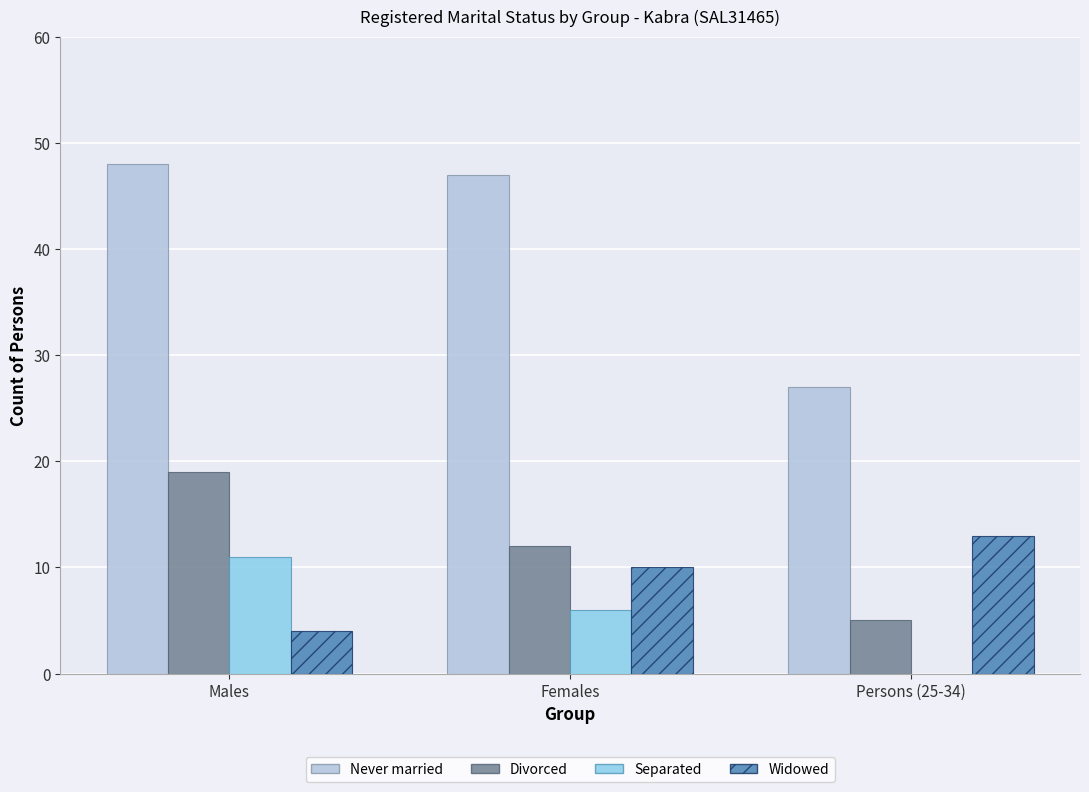

Is it true that Widowed equals 19 at Persons (25-34)?

False